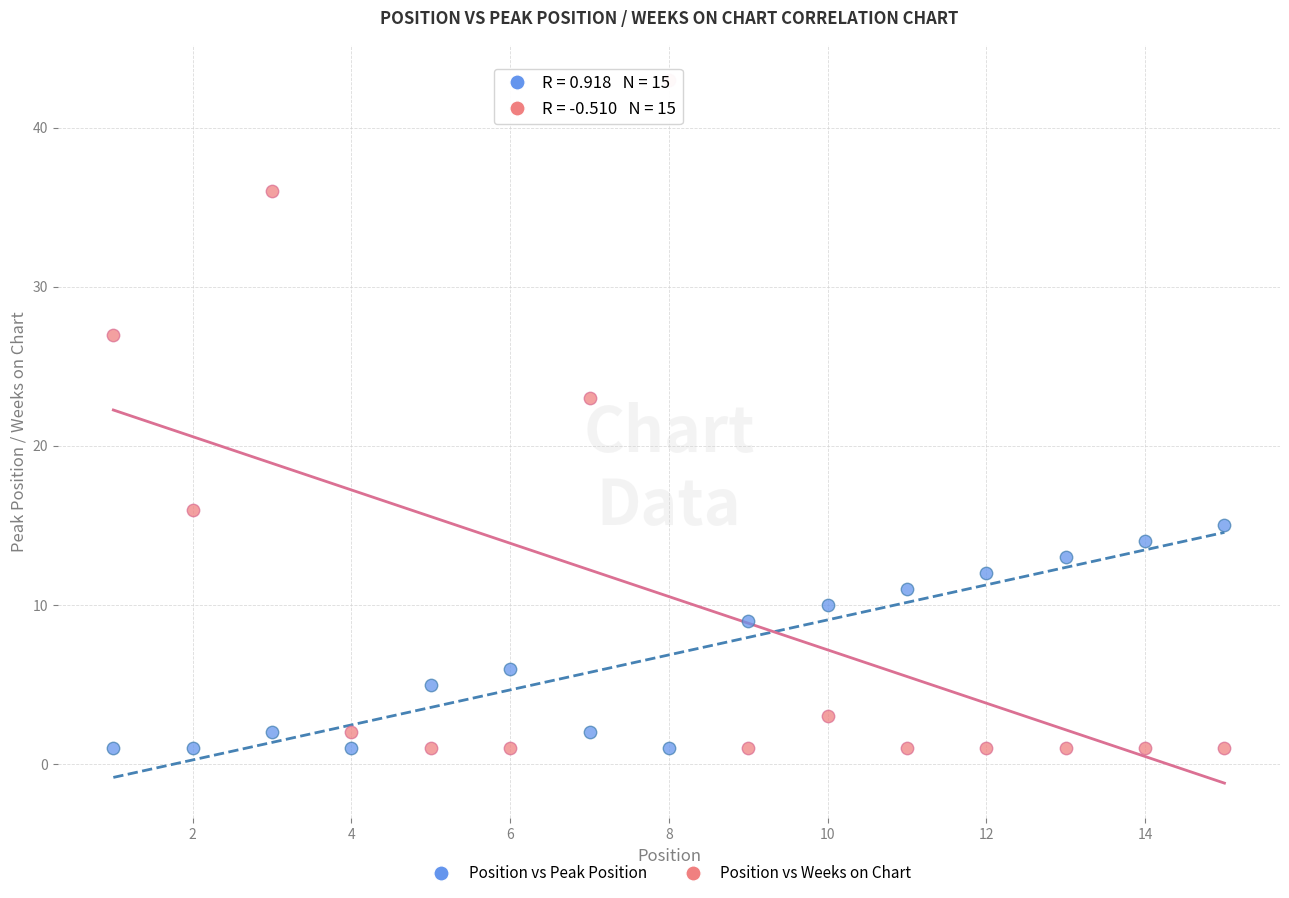

Which series has the widest spread of Y values?

Position vs Weeks on Chart